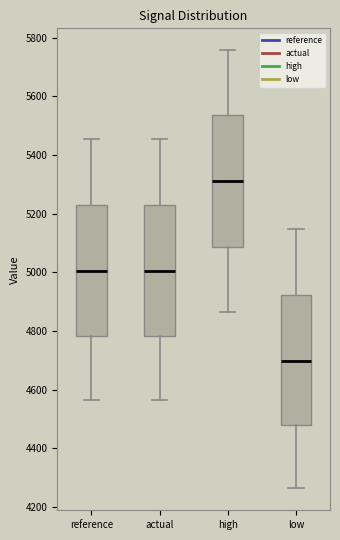

Which box has the highest median line?

high